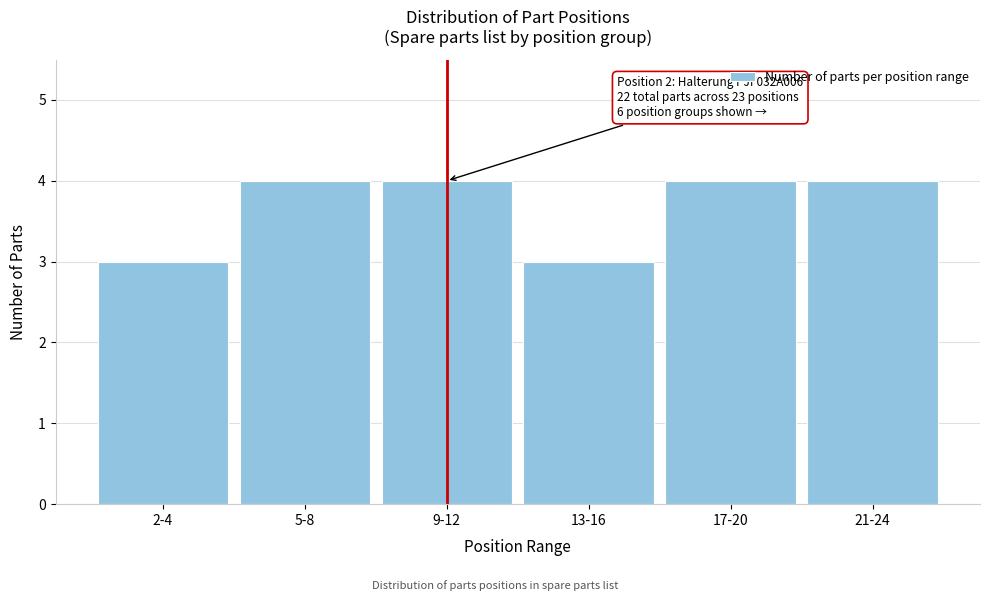

Reading left to right, extract all data points from this chart.

3	4	4	3	4	4